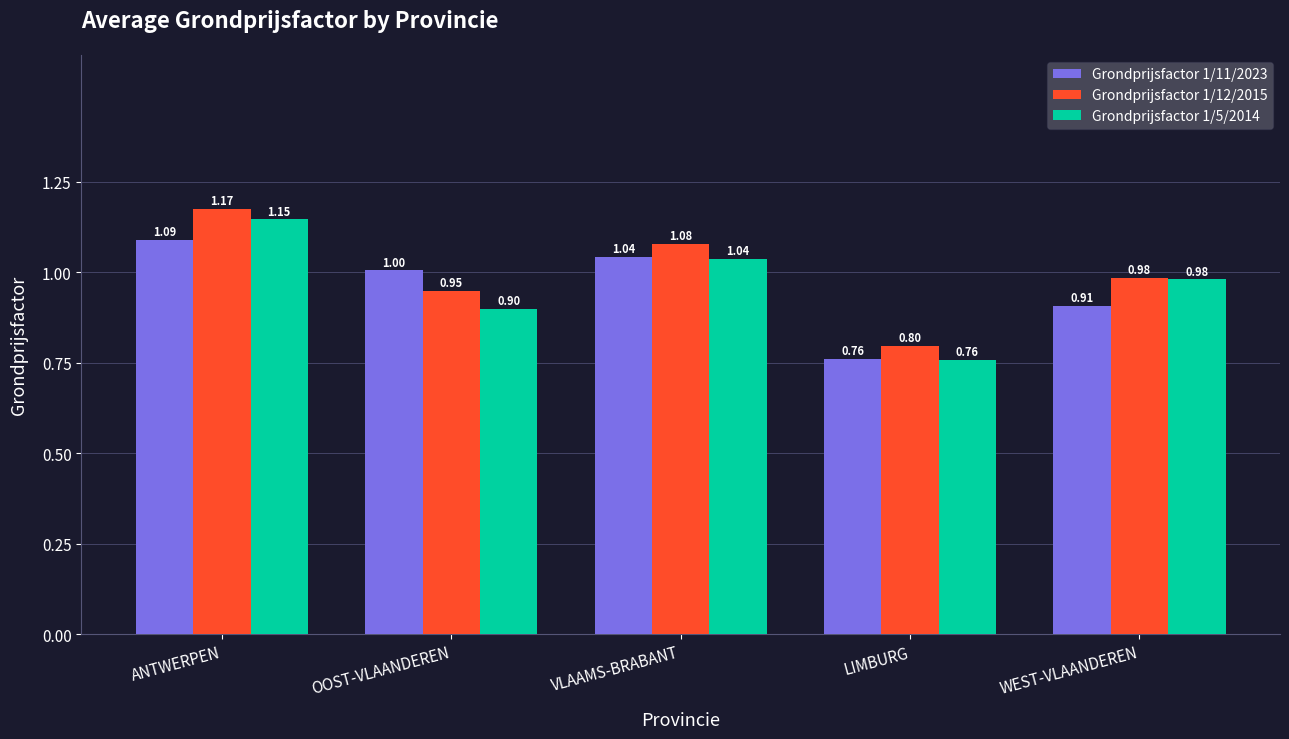

What are all the series names shown in the legend?

Grondprijsfactor 1/11/2023, Grondprijsfactor 1/12/2015, Grondprijsfactor 1/5/2014